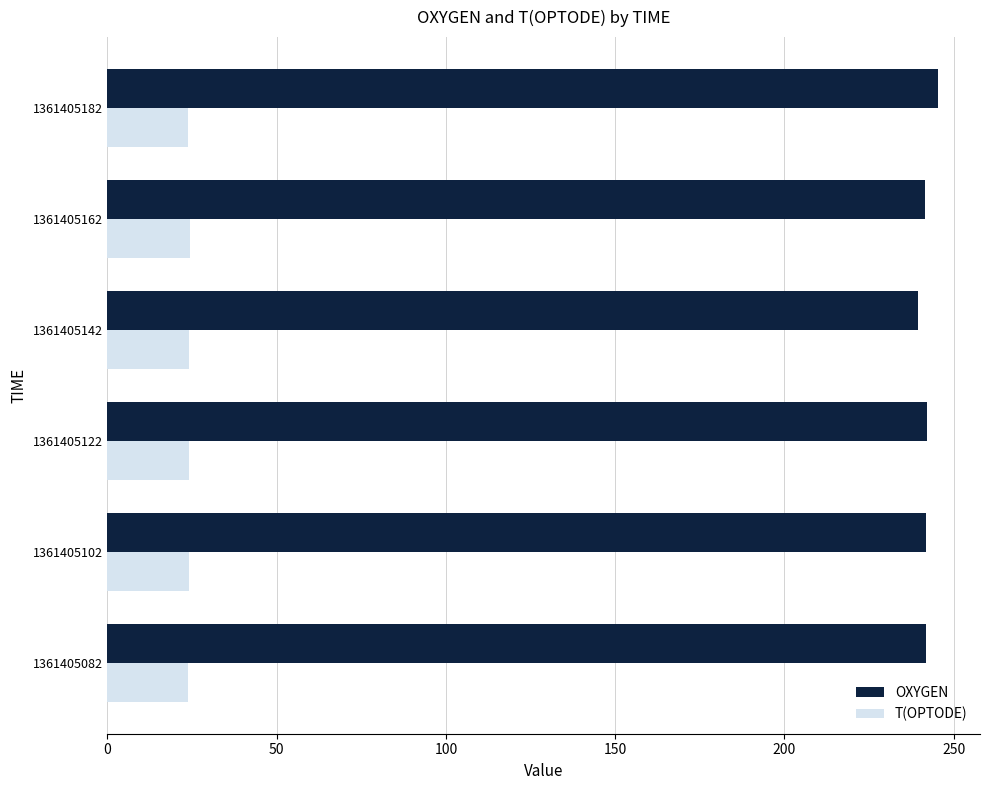

At 1361405122, list the series in order from largest to smallest.

OXYGEN, T(OPTODE)